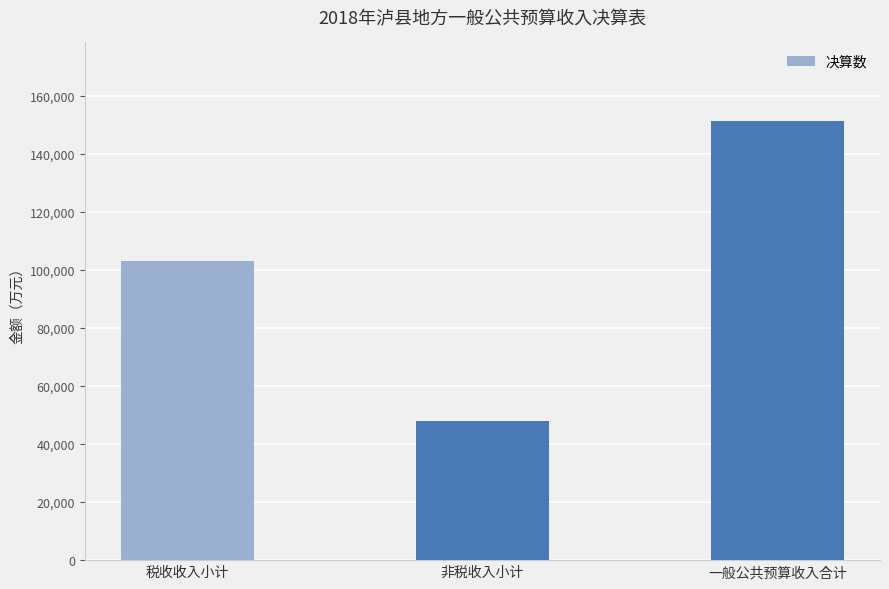

Between 非税收入小计 and 一般公共预算收入合计, which is larger?

一般公共预算收入合计